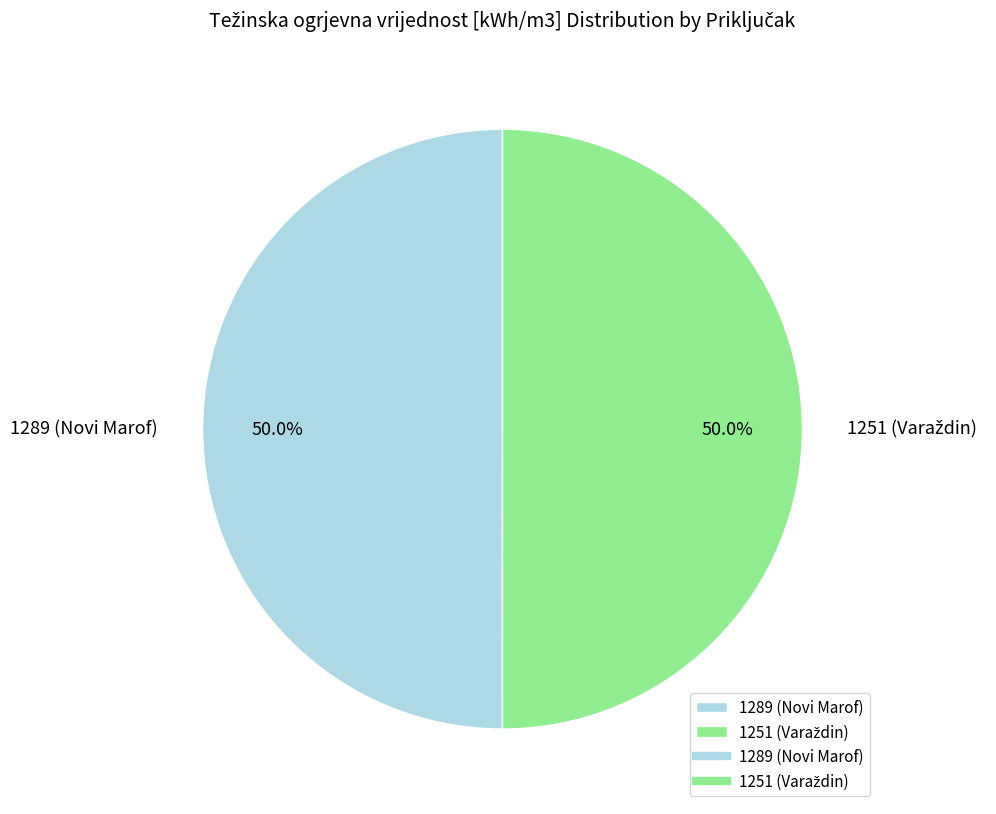

Count the number of slices in the pie.

2